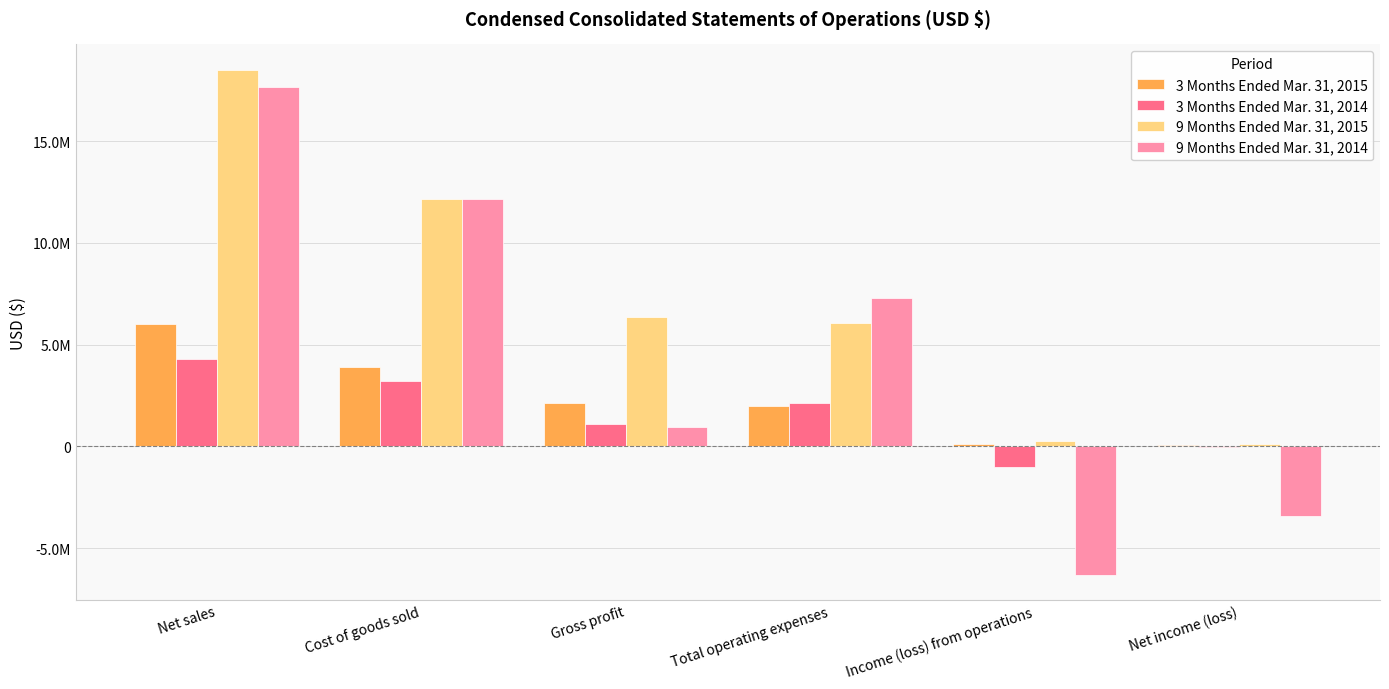

Is it true that 3 Months Ended Mar. 31, 2015 equals 2652591 at Net sales?

False